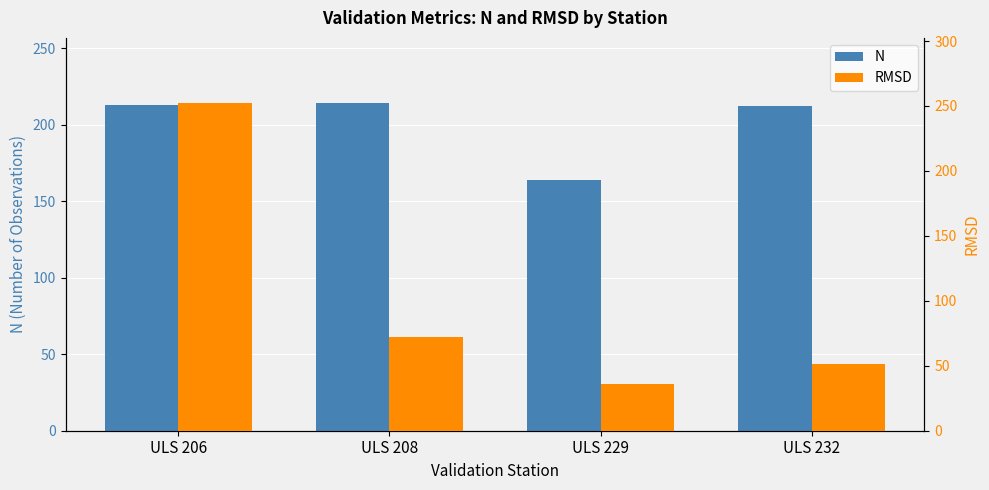

At how many categories does at least one series exceed 77?

4